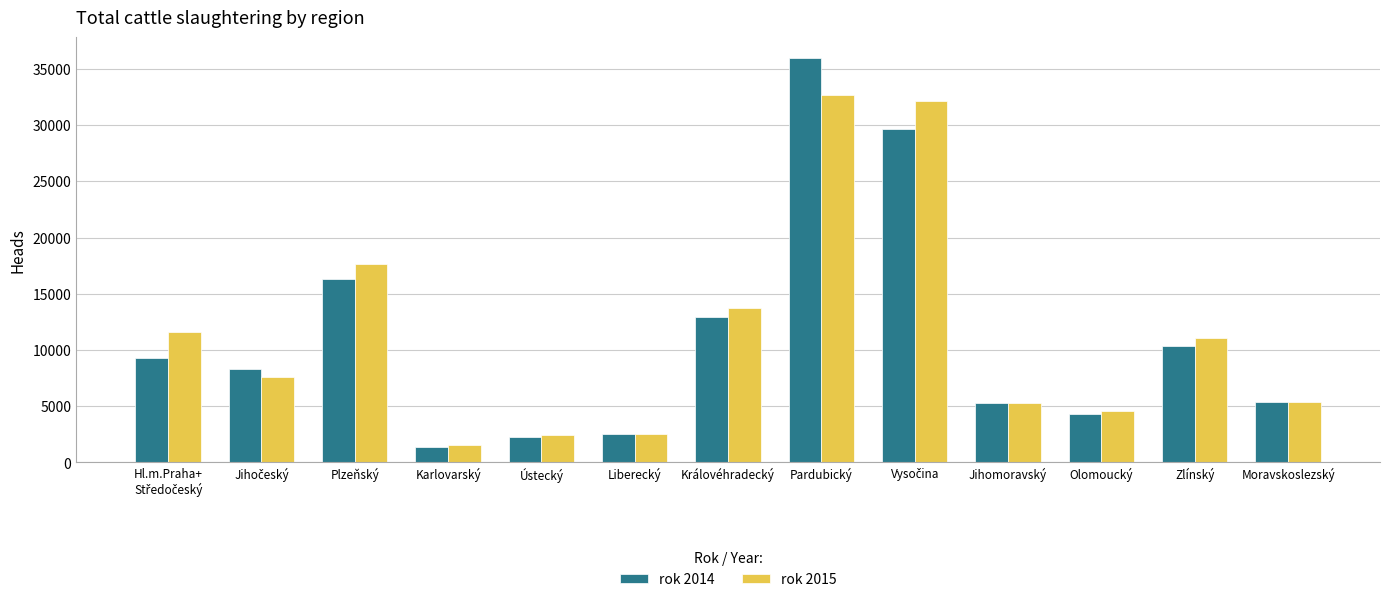

Rank the series by their average value, from highest to lowest.

rok 2015, rok 2014